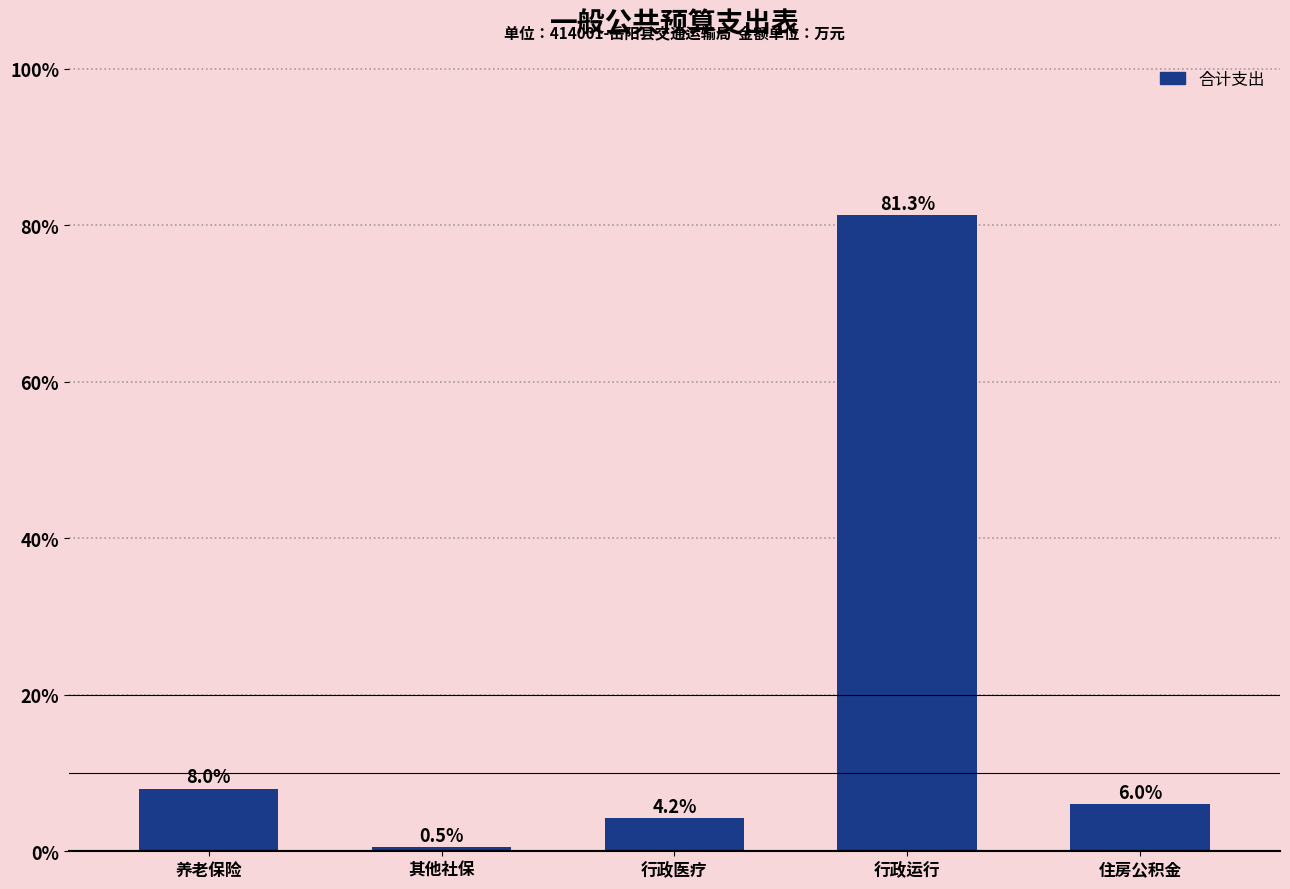

Reading left to right, list all the values displayed in this chart.

养老保险=8.0	其他社保=0.5	行政医疗=4.2	行政运行=81.3	住房公积金=6.0